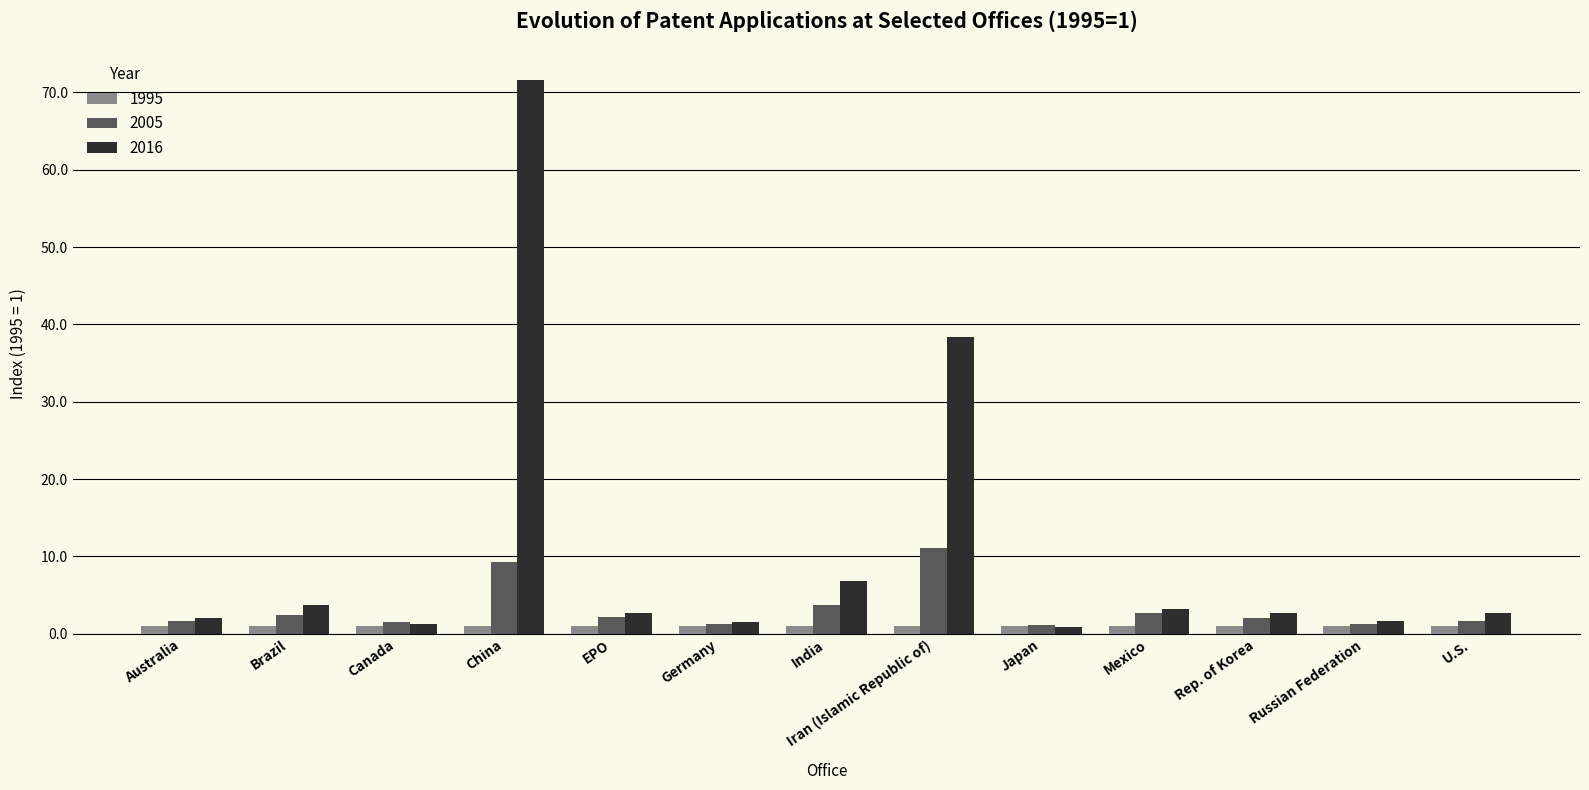

What is the average value of the 2005 series?

3.2